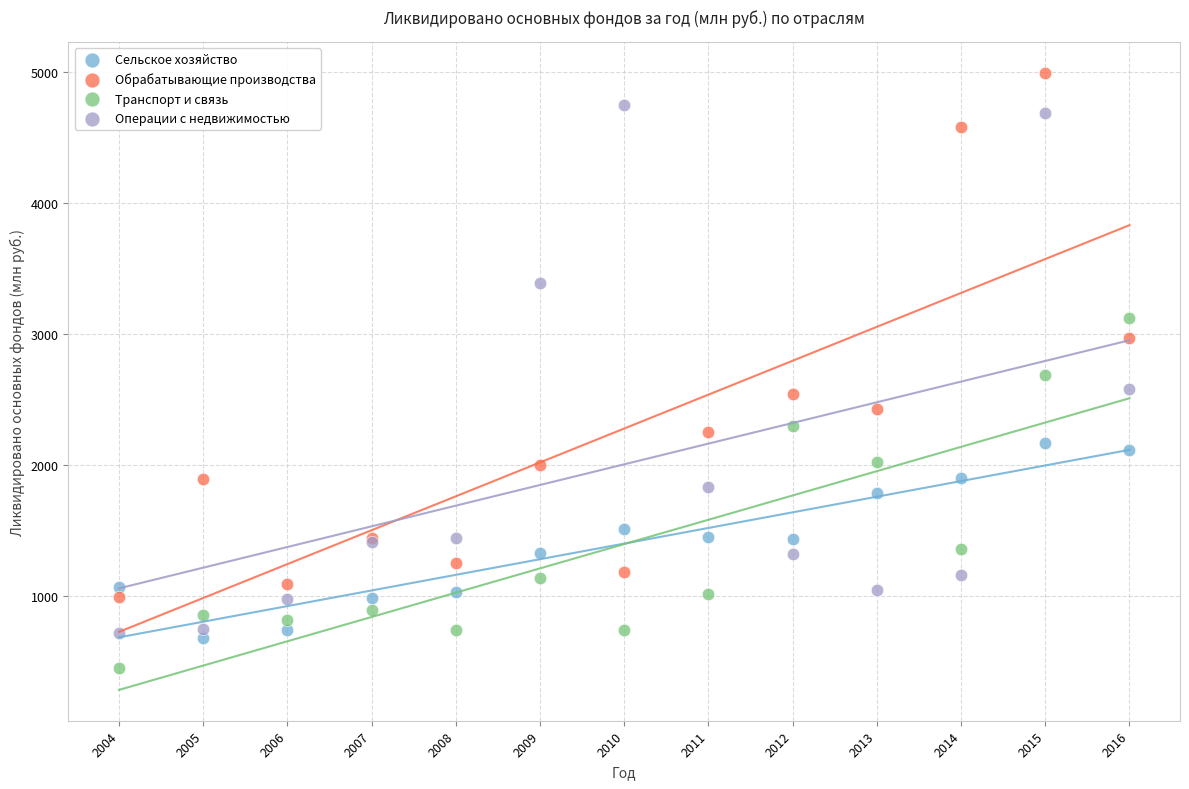

What are all the series names shown in the legend?

Сельское хозяйство, Обрабатывающие производства, Транспорт и связь, Операции с недвижимостью